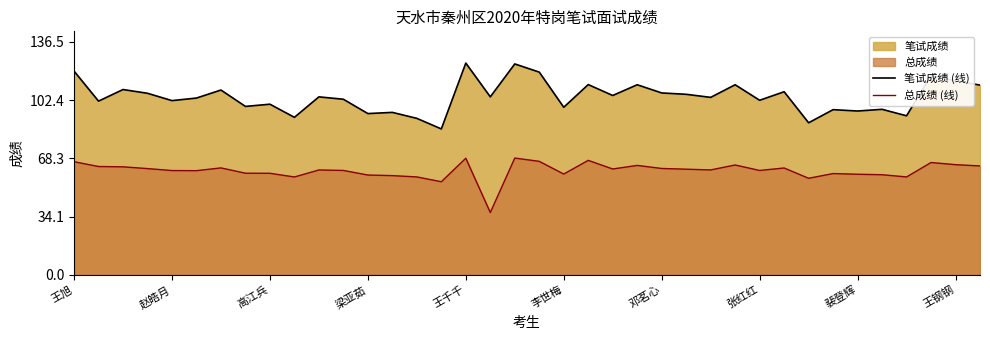

List the series in order of their peak value, lowest first.

总成绩 (线), 笔试成绩 (线)